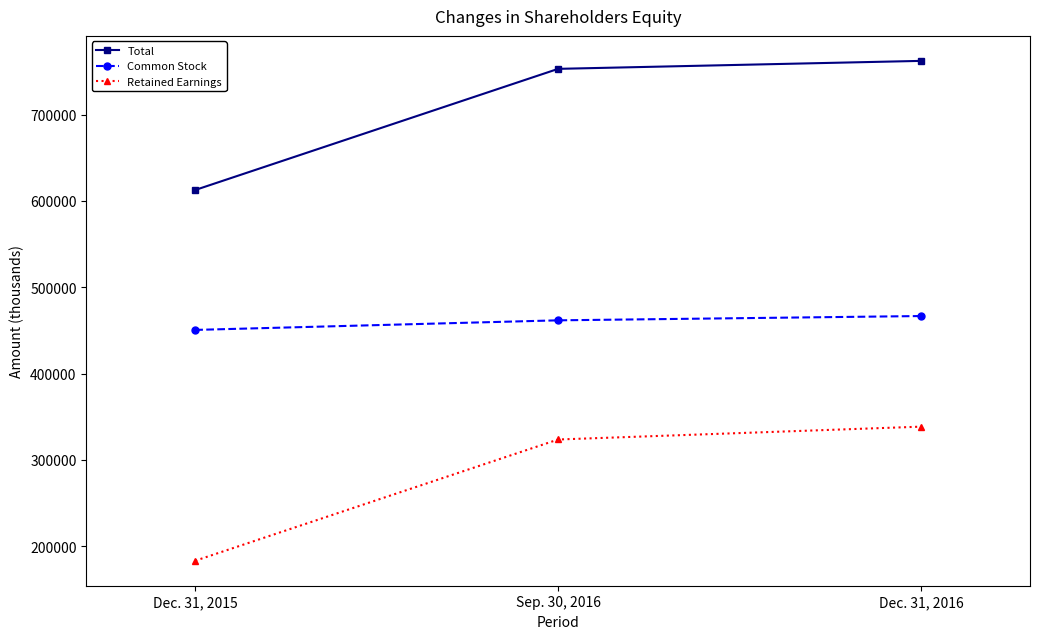

What is the greatest value displayed?

762372